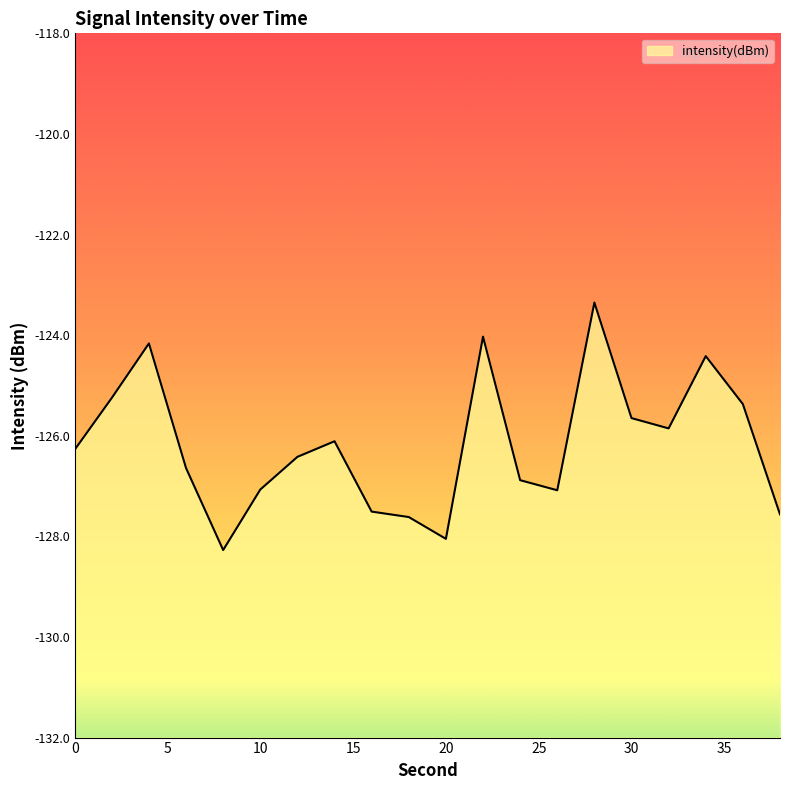

List the labels in order of value, smallest first.

8, 20, 18, 38, 16, 26, 10, 24, 6, 12, 0, 14, 32, 30, 36, 2, 34, 4, 22, 28